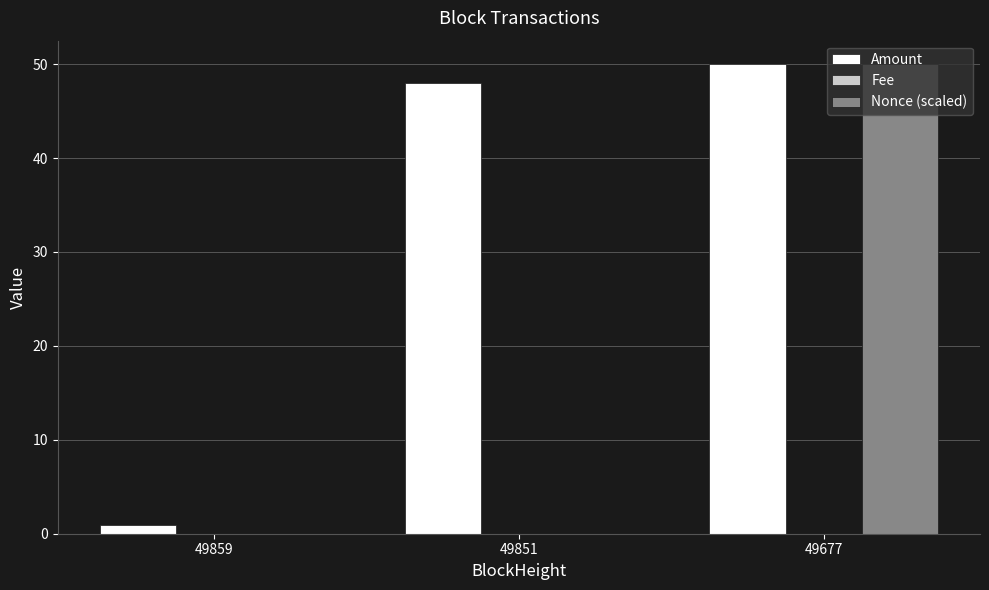

Is it true that Nonce (scaled) equals 0.0 at 49851?

True